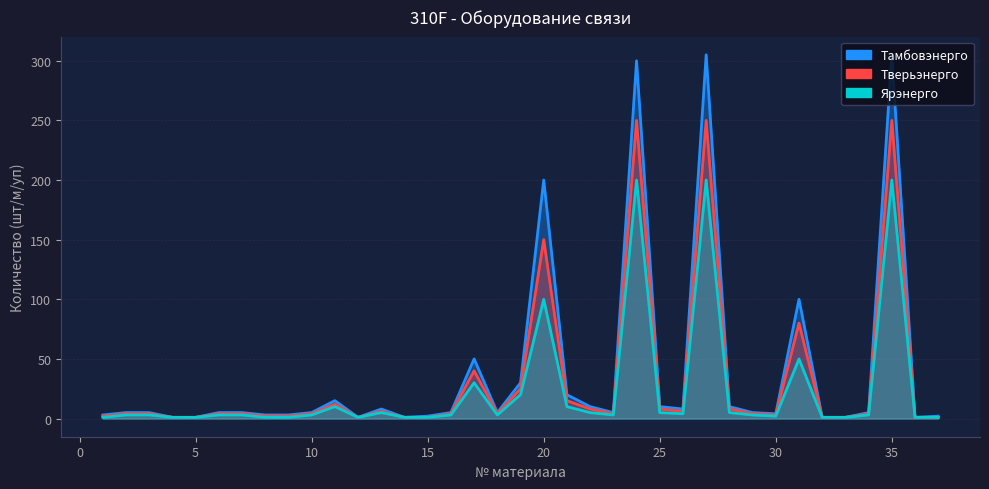

Which series has the widest spread of values?

Тамбовэнерго